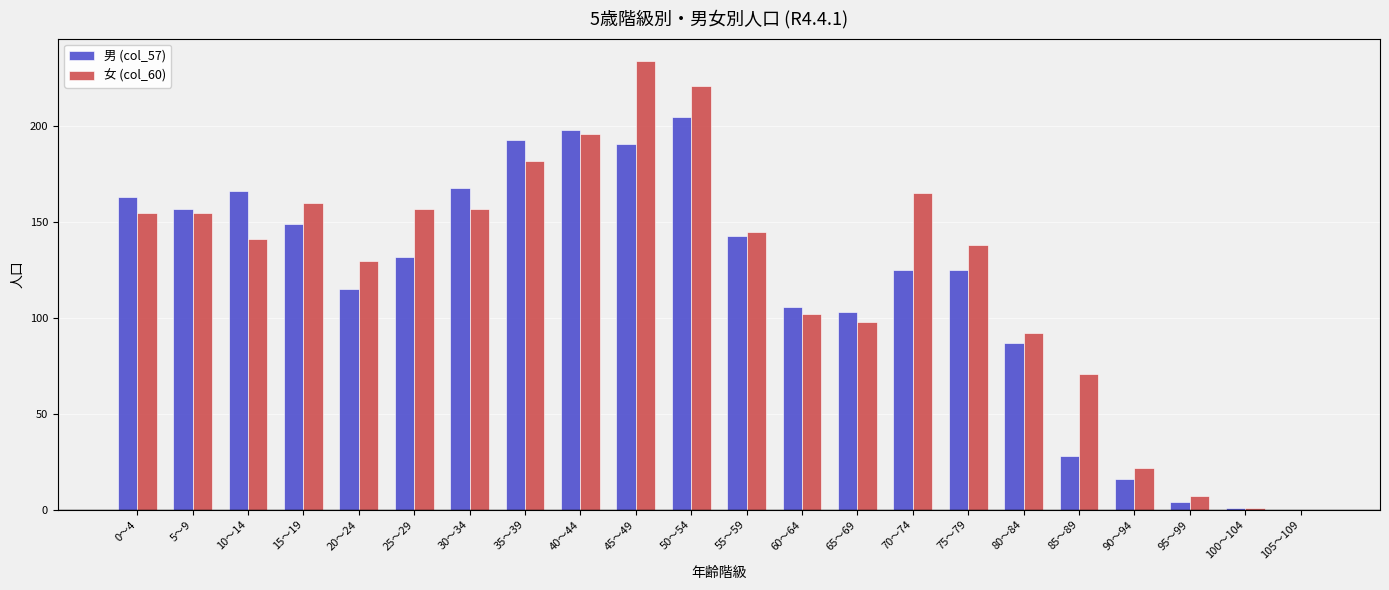

Is the value of 女 (col_60) at 70～74 greater than the value of 男 (col_57) at 95～99?

Yes